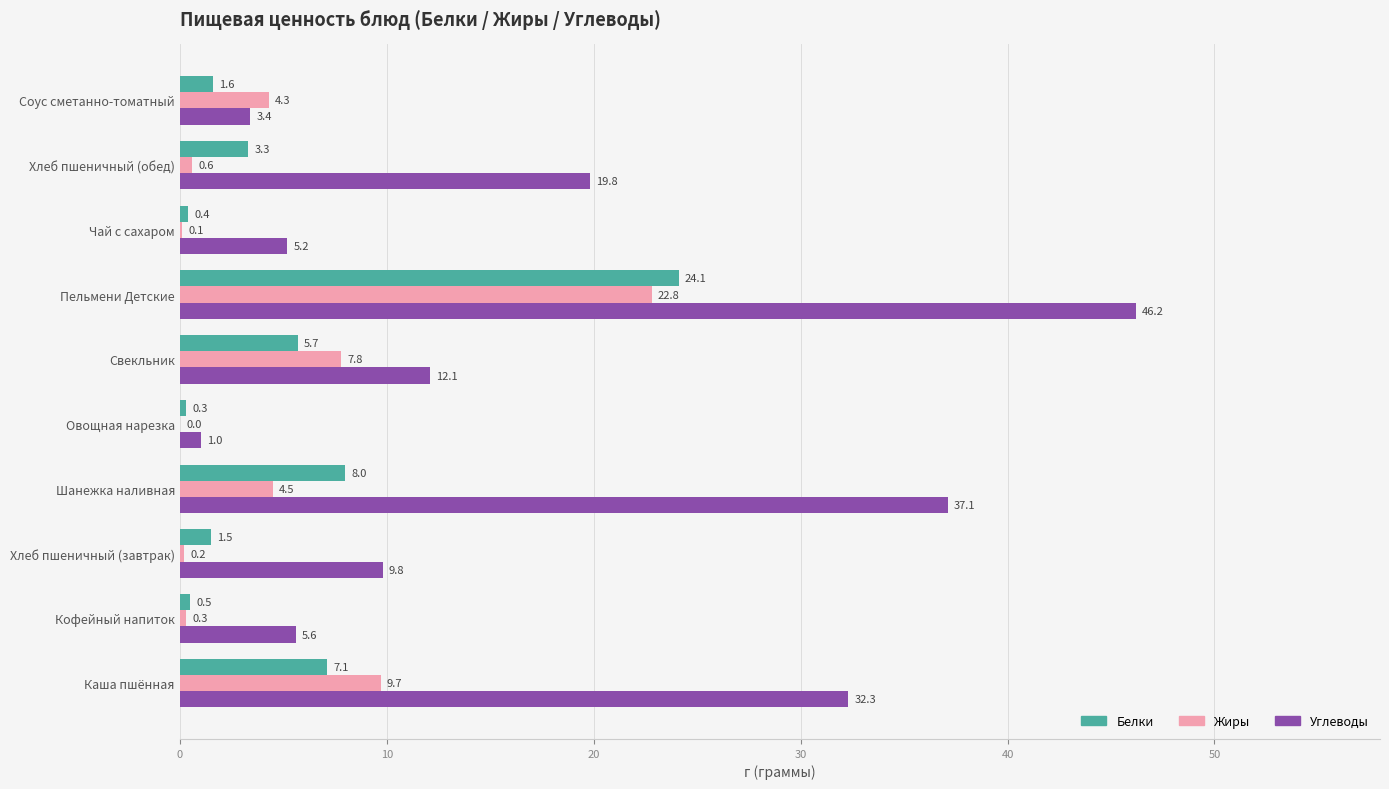

Read the Белки value at Шанежка наливная.

8.0